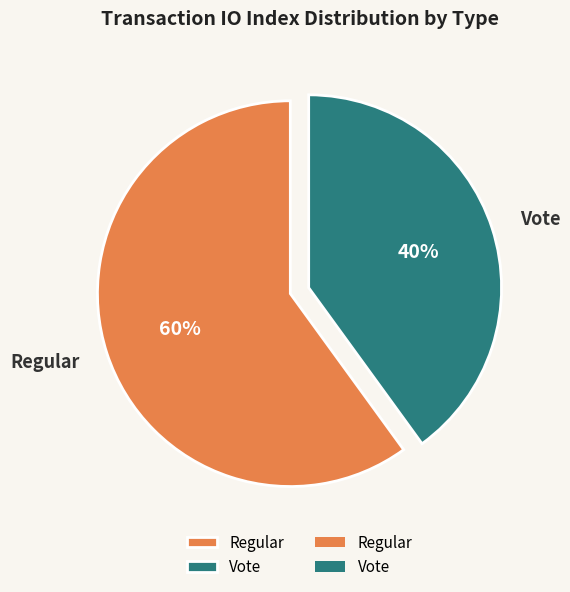

How many segments does this pie chart have?

2